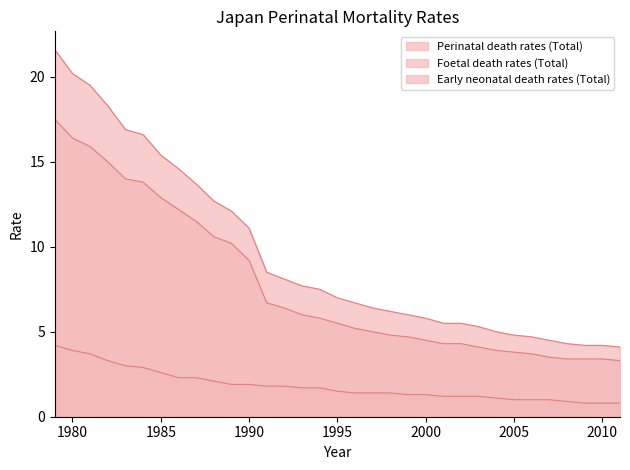

True or false: Perinatal death rates (Total) and Early neonatal death rates (Total) cross at least once.

False